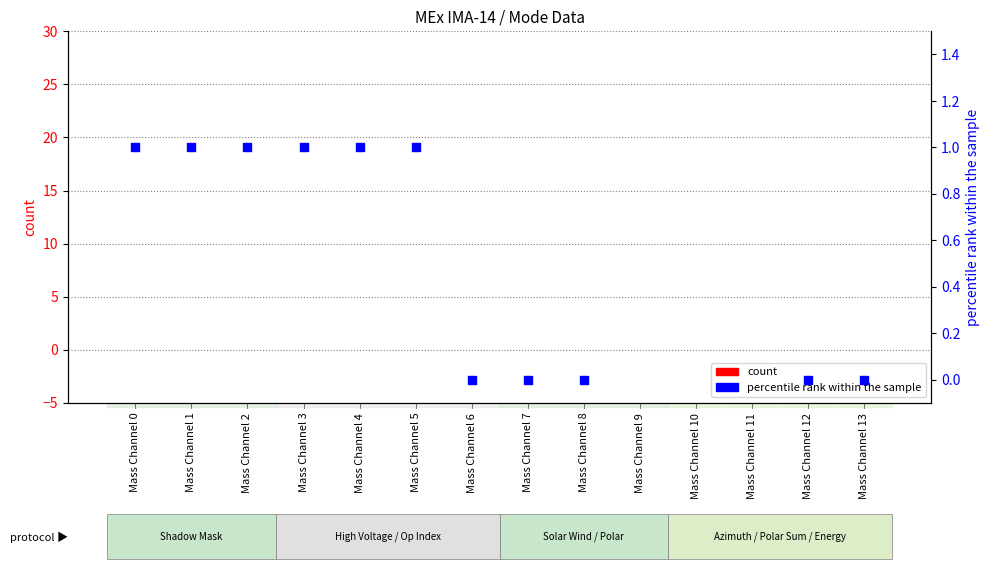

Which series has the largest total across all categories?

percentile rank within the sample